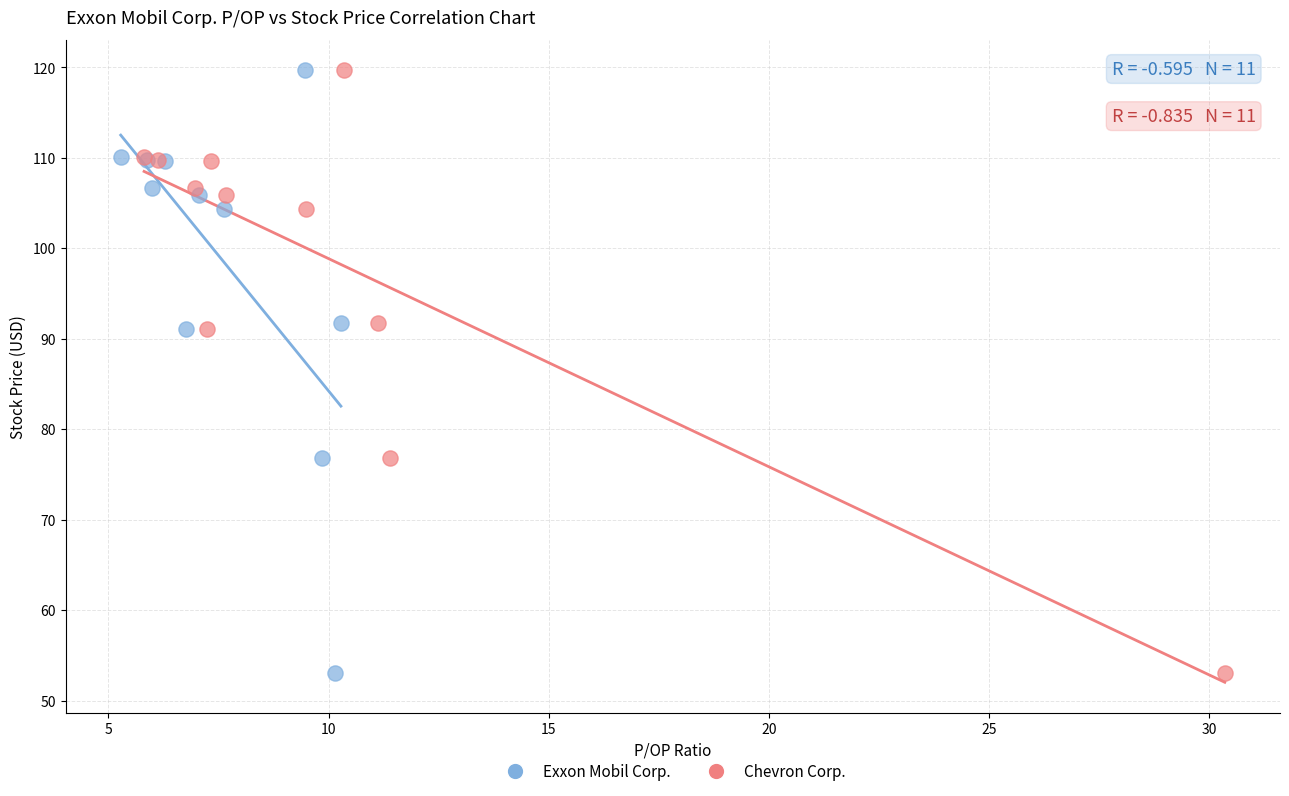

What are all the series names shown in the legend?

Exxon Mobil Corp., Chevron Corp.